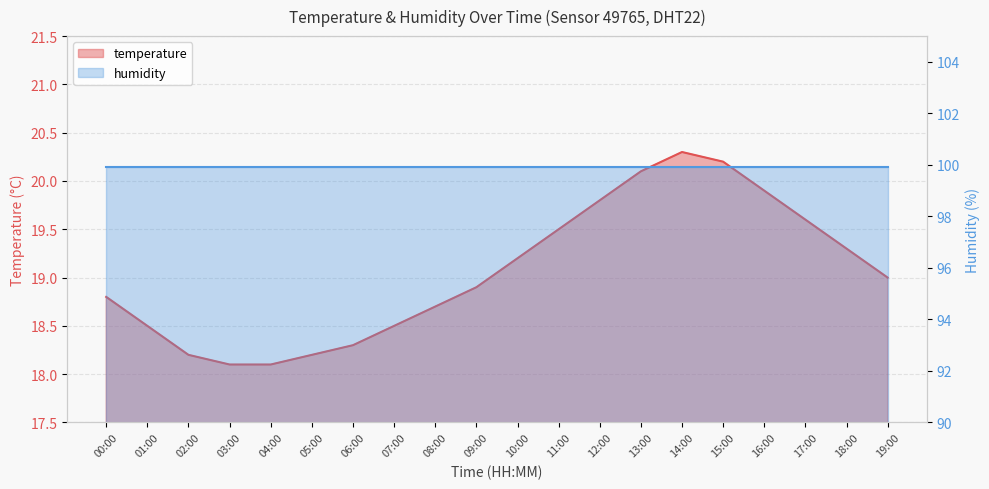

What is the change in value from 03:00 to 17:00?

+1.5